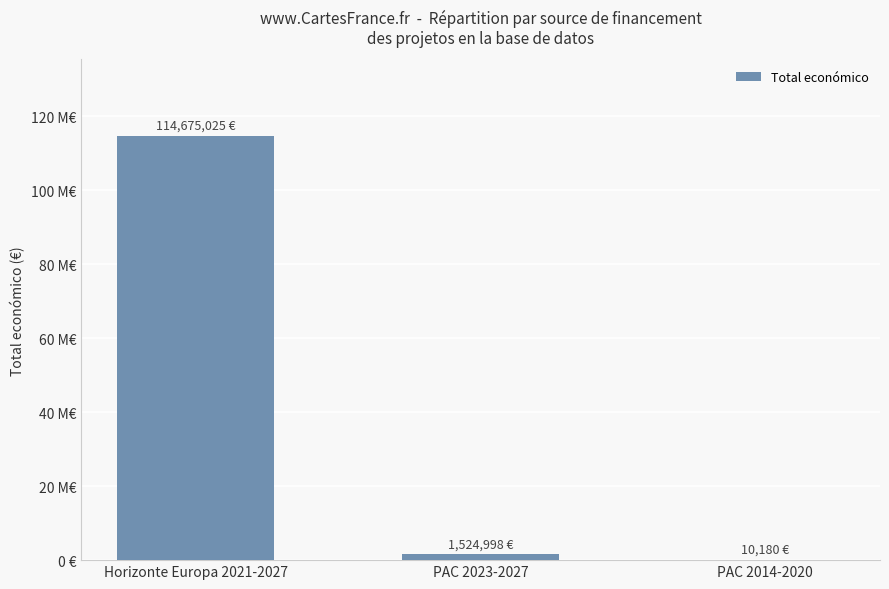

What is the label of the 1st bar from the right?

PAC 2014-2020